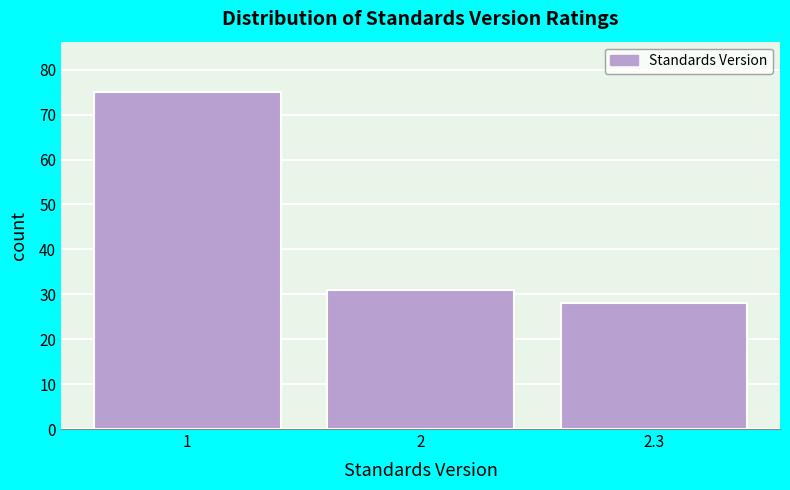

Reading left to right, extract all data points from this chart.

75	31	28